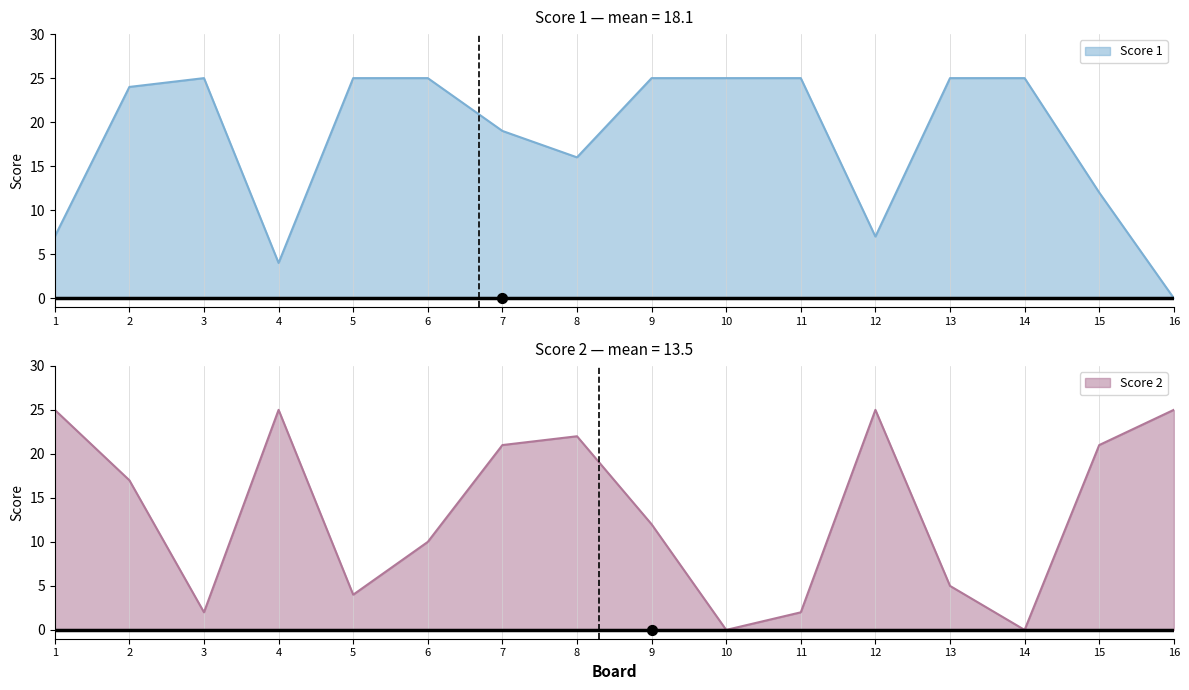

What are all the series names shown in the legend?

Score 1, Score 2